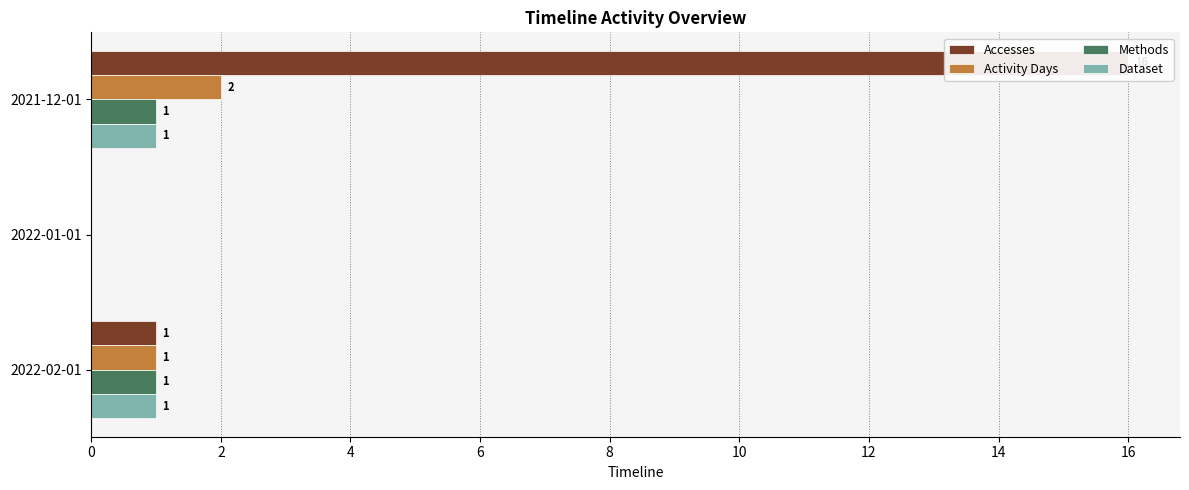

The value of Activity Days at 2022-01-01 is 0. True or false?

True